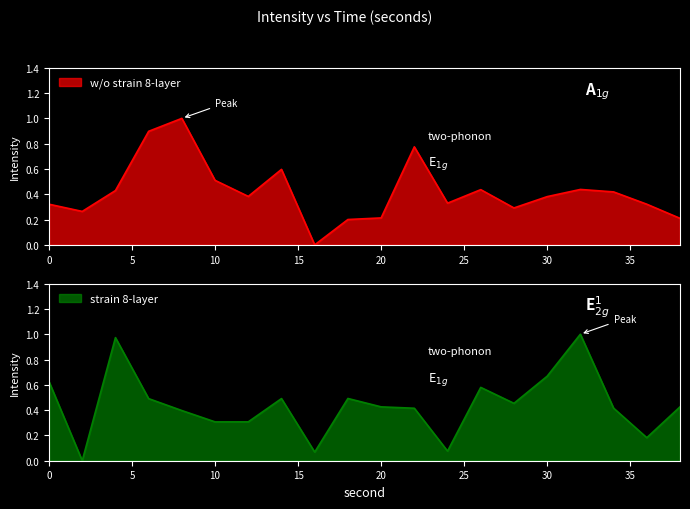

Which label corresponds to the largest value in the chart?

8